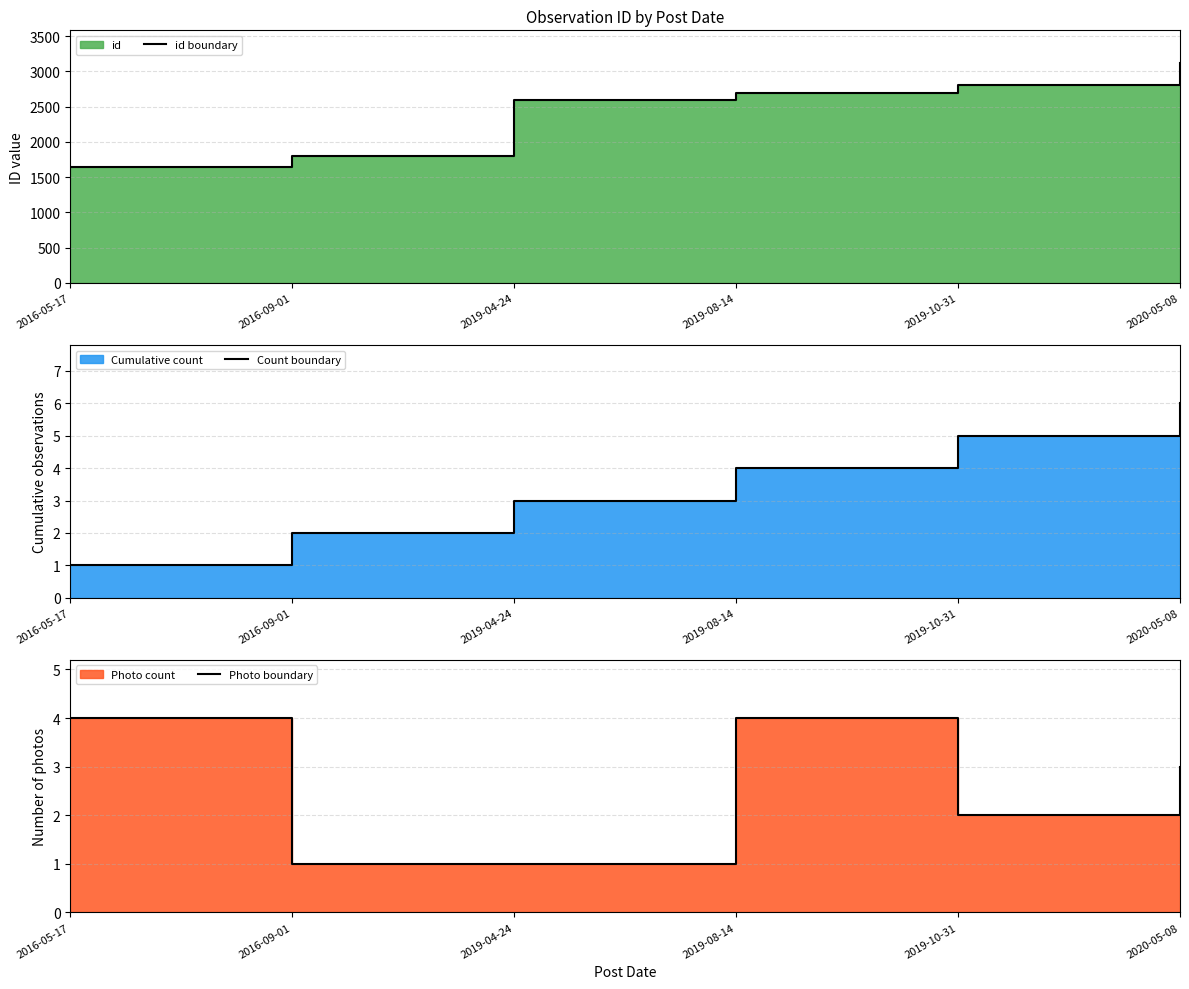

Count the number of categories in the chart.

6